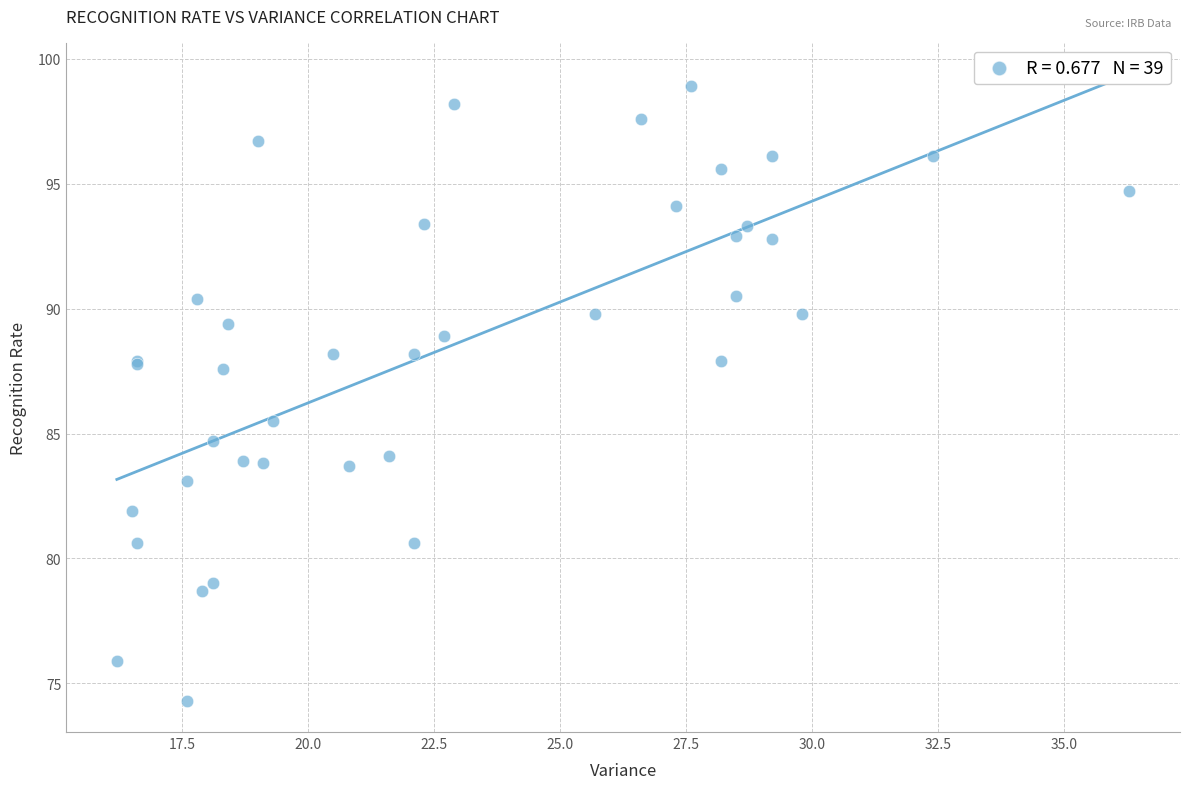

What Y value in the scatter plot is closest to 86?

85.5